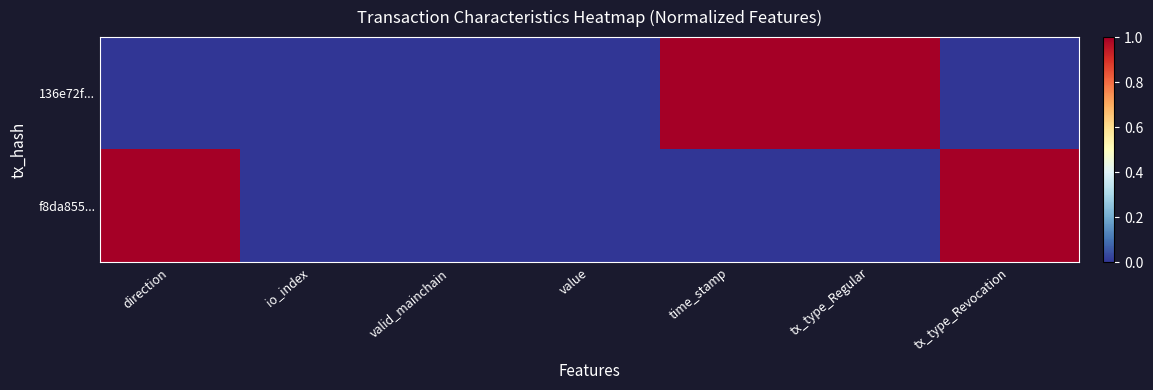

How many categories are shown in the chart?

7